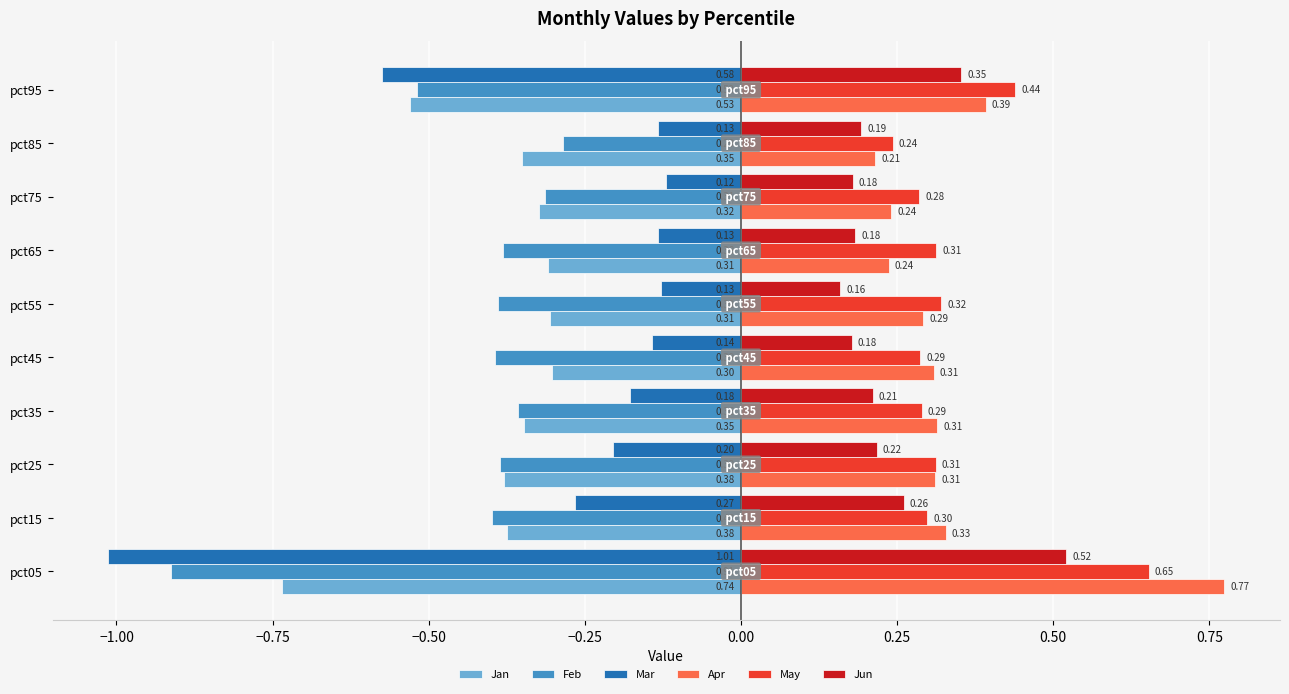

At which category does the chart reach its minimum across all series?

pct05